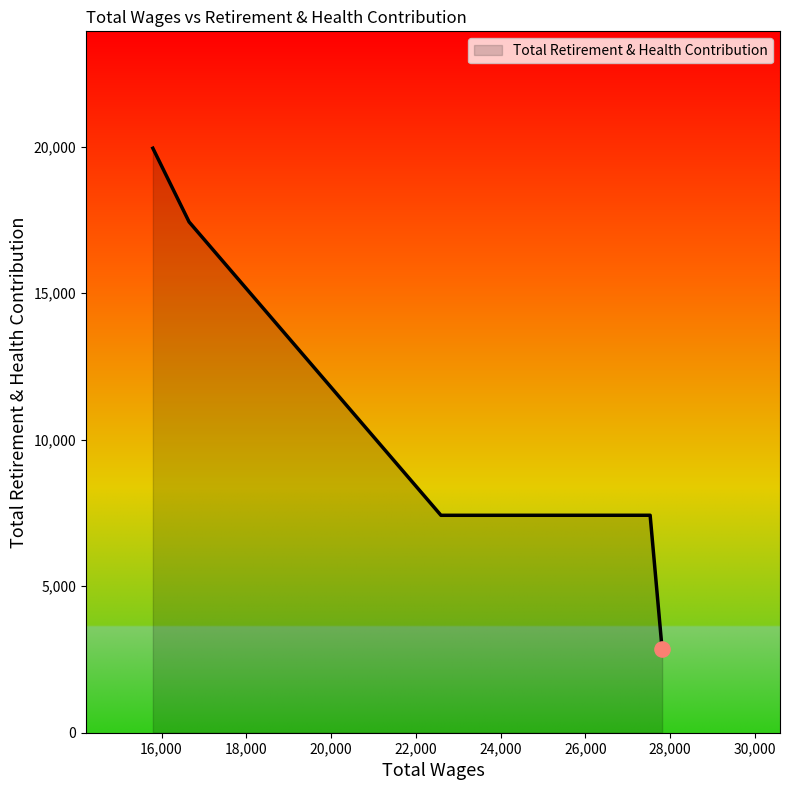

What is the greatest value displayed?

19941